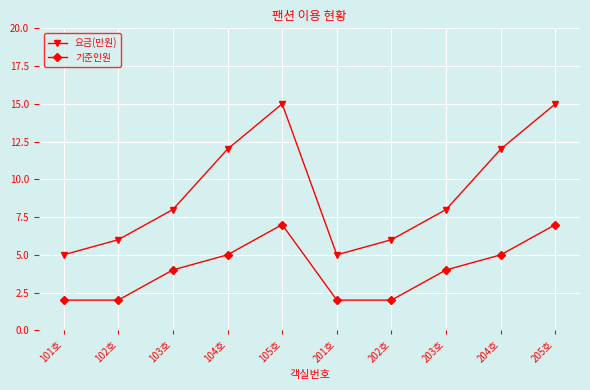

True or false: 기준인원 has more than 0 interior local peaks.

True